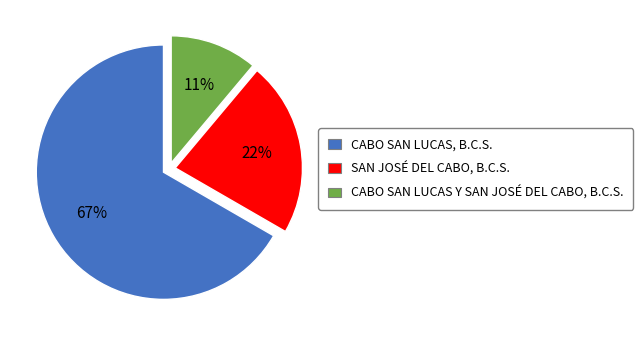

The SAN JOSÉ DEL CABO, B.C.S. slice represents 22% of the pie. True or false?

True